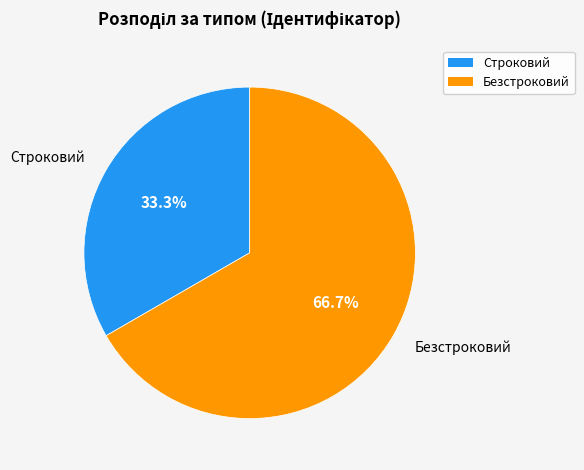

What is the ratio of the value at Строковий to the value at Безстроковий?

0.5